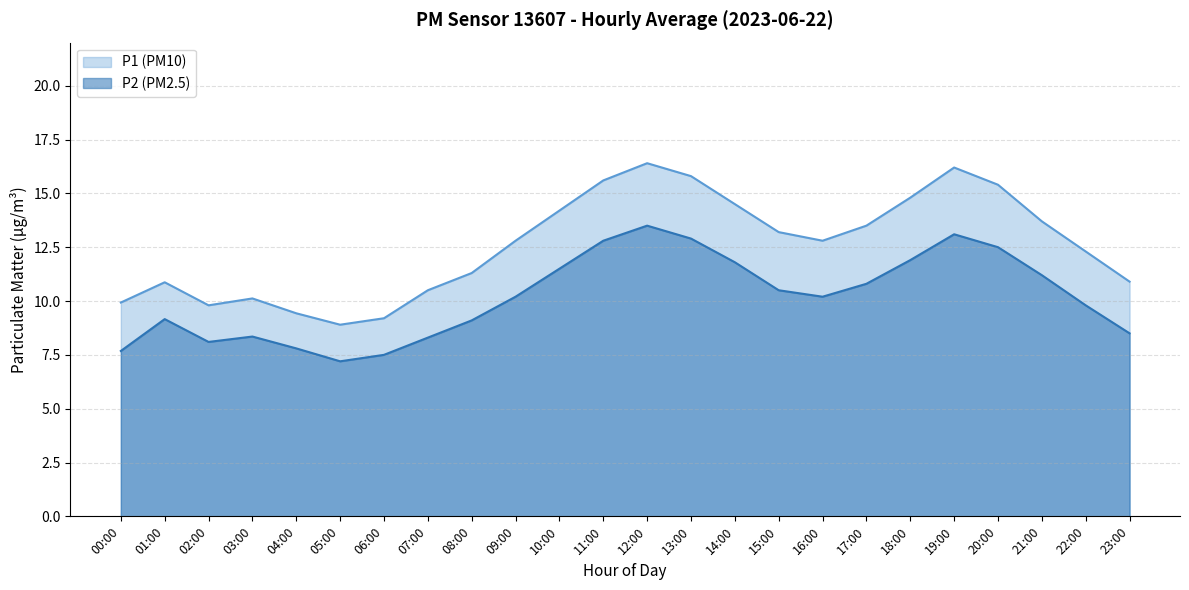

What is the total value across all series at 23:00?

19.4